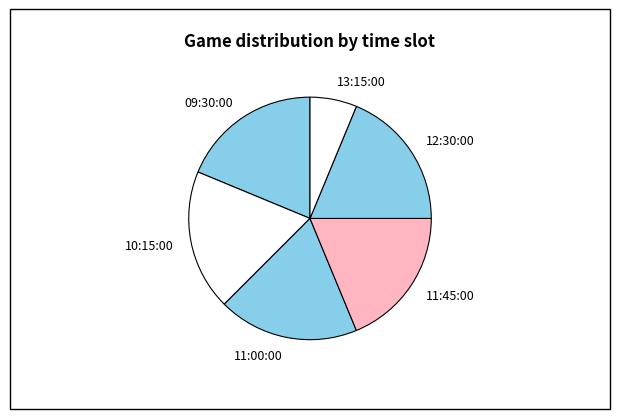

What is the smallest slice in the pie chart?

13:15:00